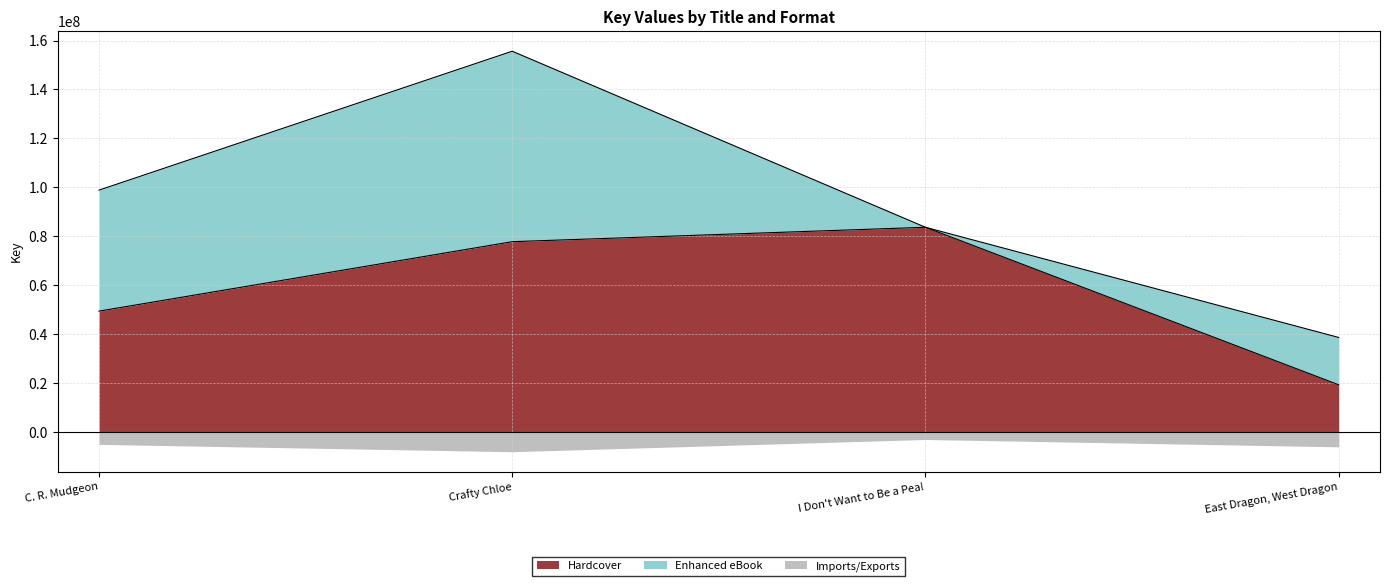

Reading right to left, what are all the values shown in this chart?

East Dragon, West Dragon=19344521	I Don't Want to Be a Pea!=83705926	Crafty Chloe=77816923	C. R. Mudgeon=49438714